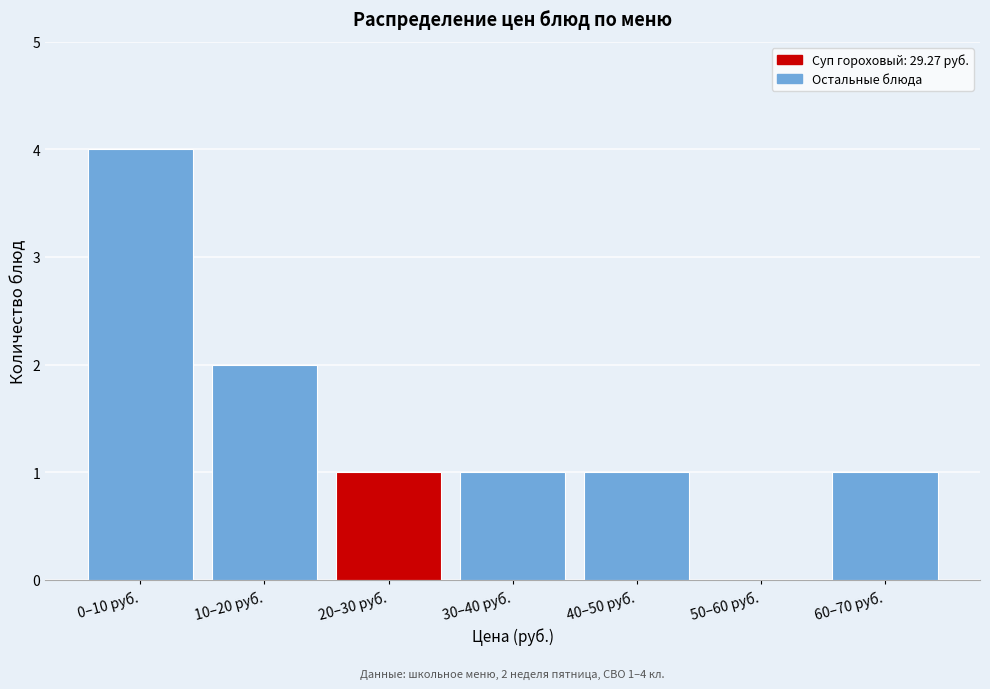

Reading left to right, list all the values displayed in this chart.

0–10 руб.=4	10–20 руб.=2	20–30 руб.=1	30–40 руб.=1	40–50 руб.=1	50–60 руб.=0	60–70 руб.=1